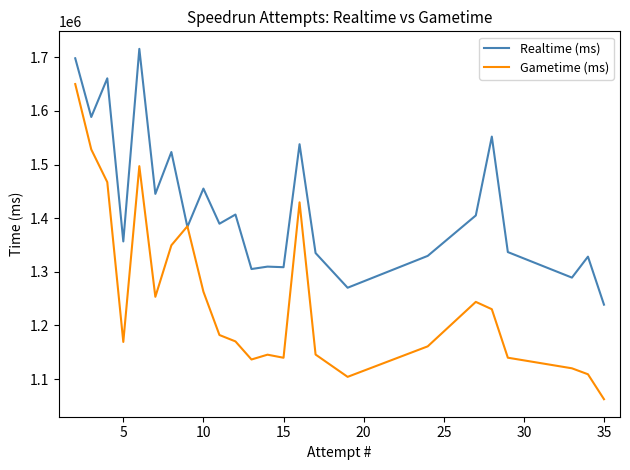

How many interior local peaks does the Gametime (ms) series have?

5